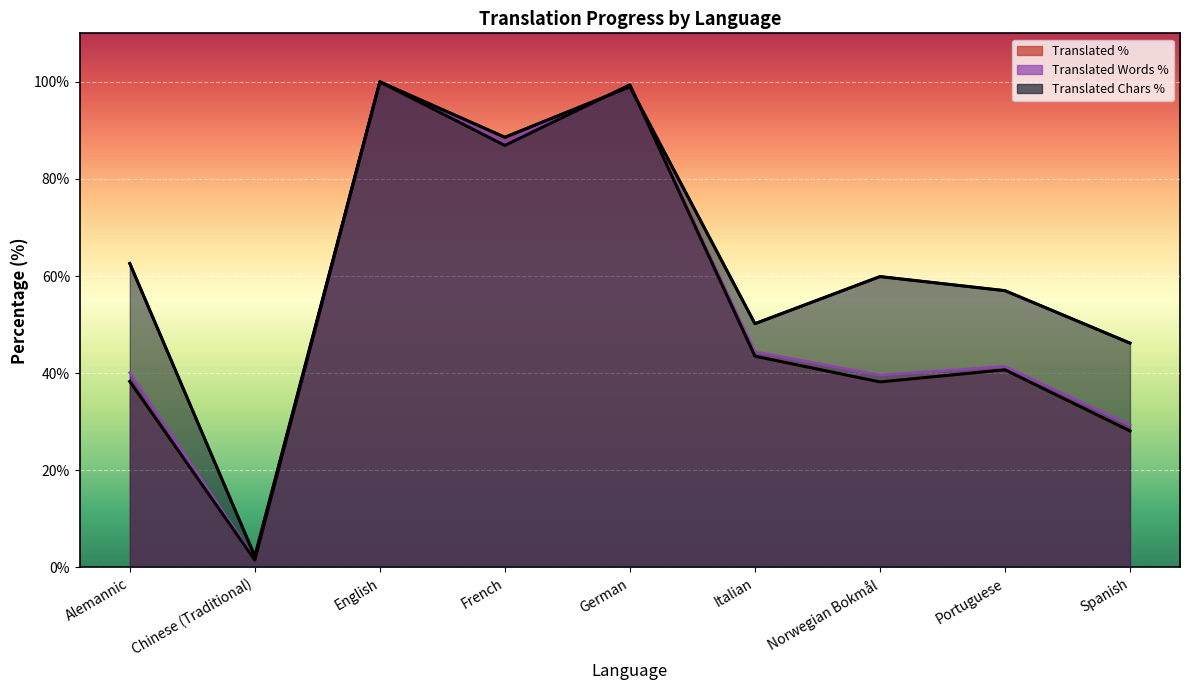

The value of translated_words_percent at English is 100.0. True or false?

True